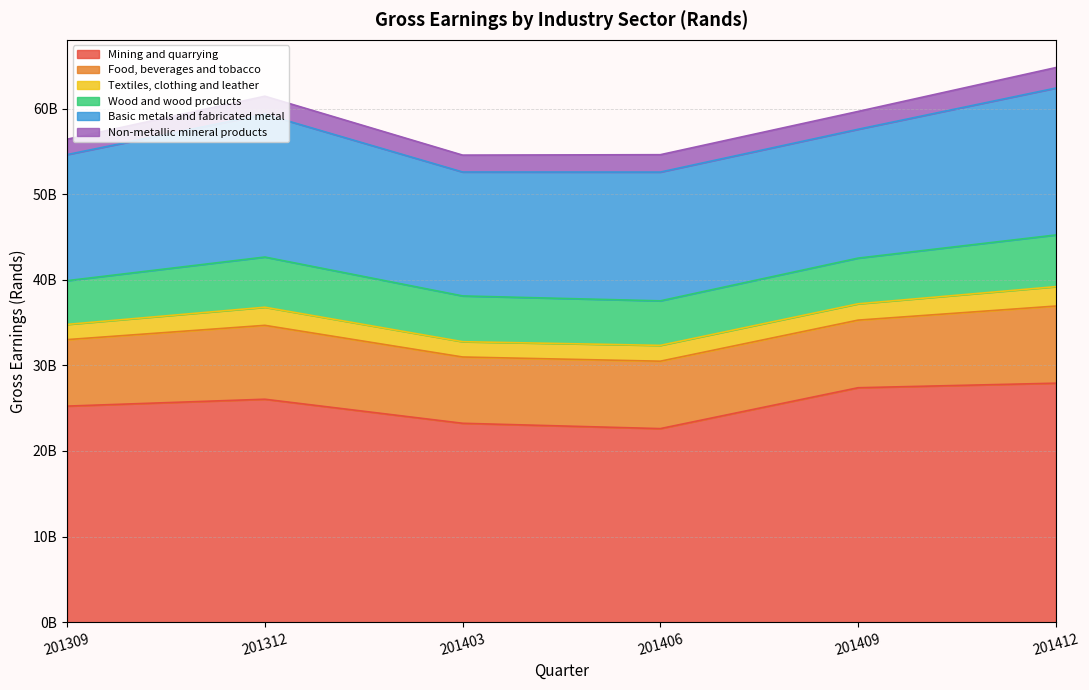

At which category does Food, beverages and tobacco reach its first local peak?

201312